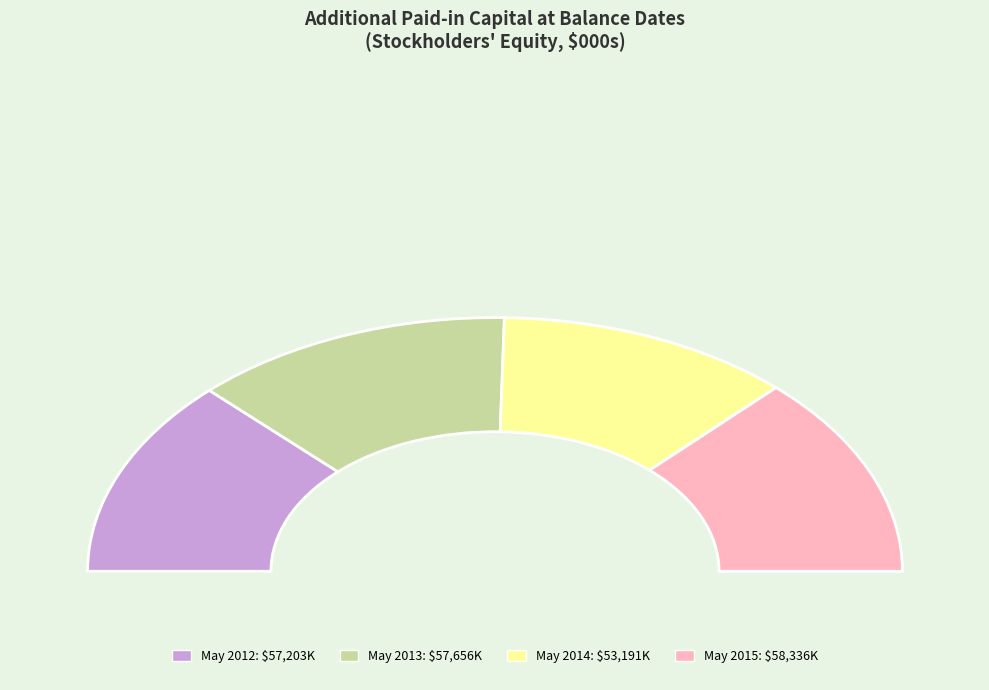

True or false: Balance at May. 31, 2013 accounts for 11% of the total.

False